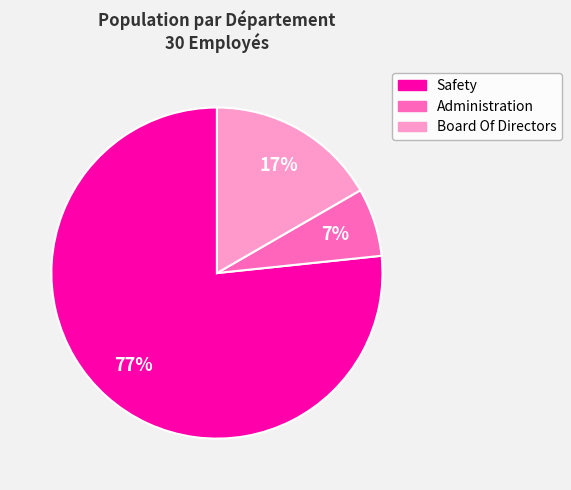

True or false: Administration accounts for 7% of the total.

True